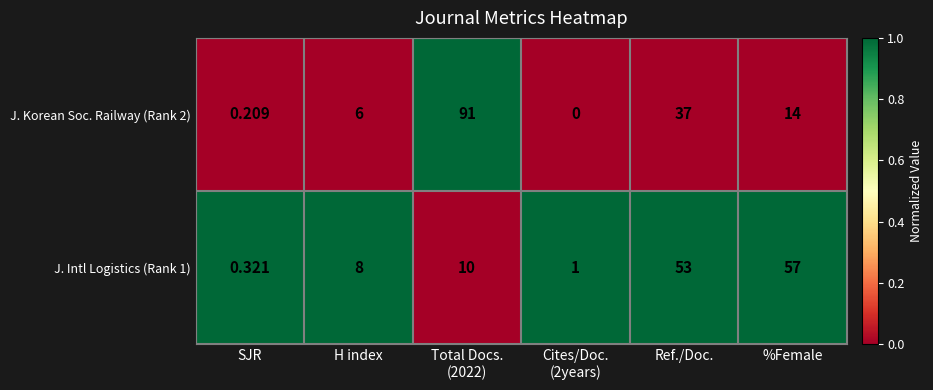

Which category has the lowest value in the J. Intl Logistics (Rank 1) series?

SJR